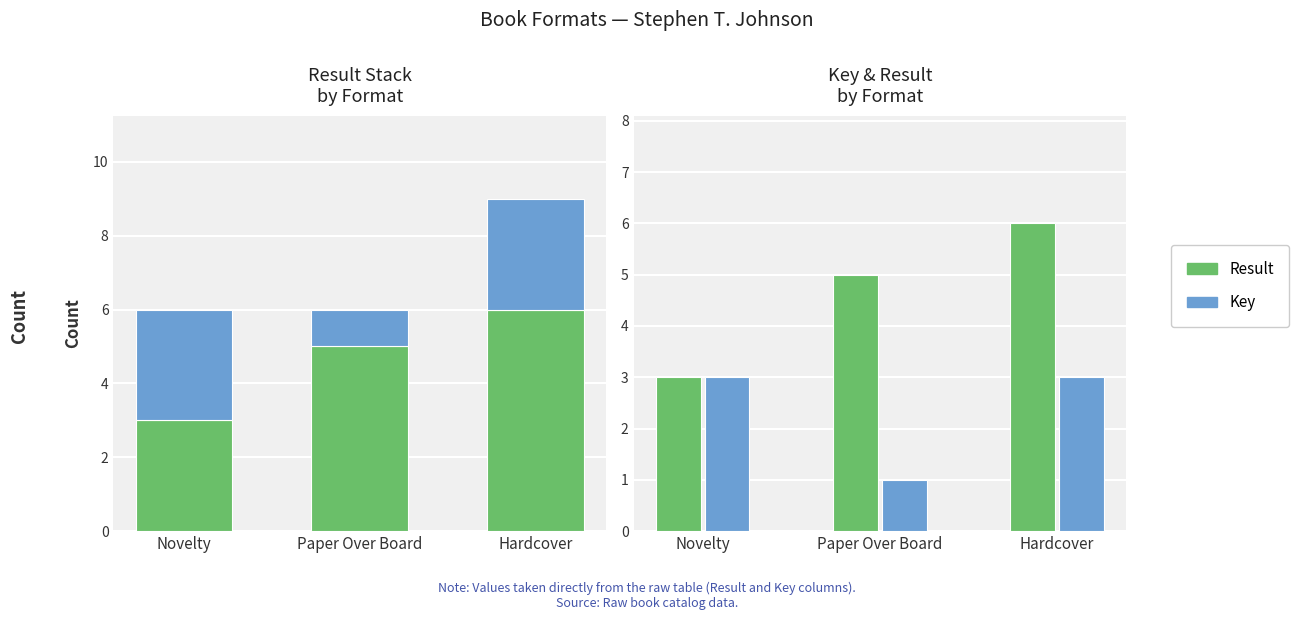

What is the greatest value displayed?

6